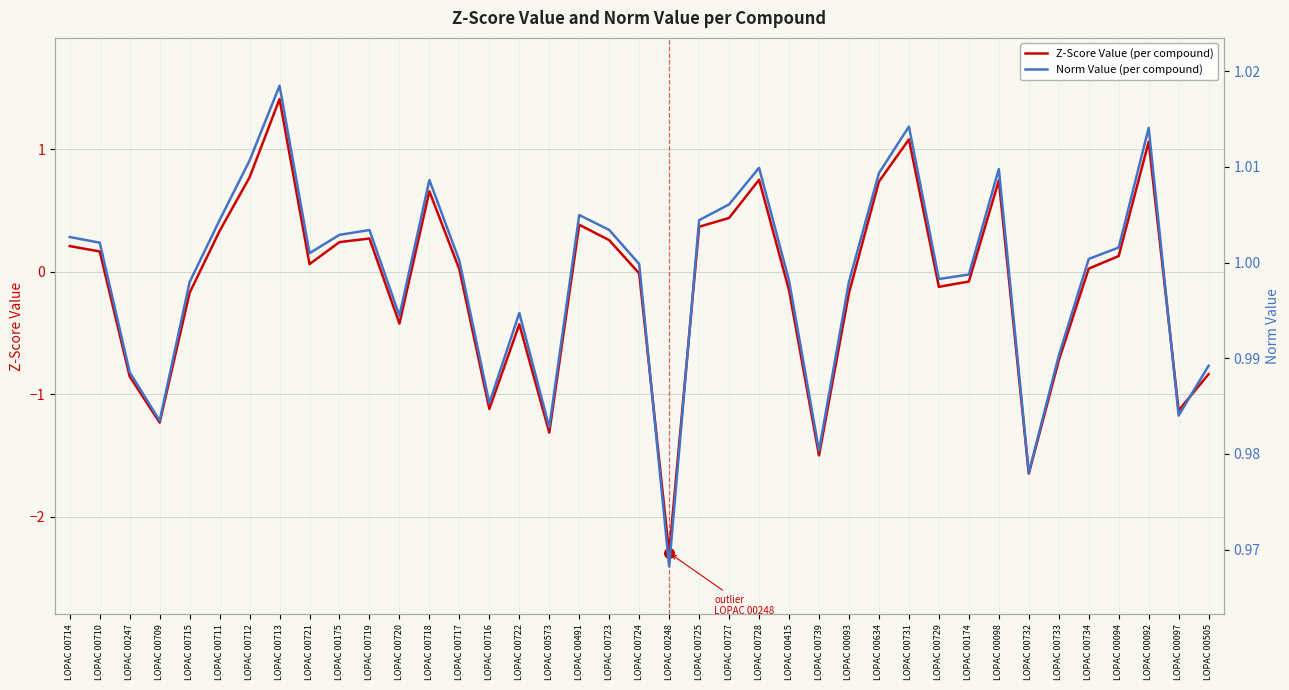

After their last crossing, which series has the higher values: Norm Value (per compound) or Z-Score Value (per compound)?

Norm Value (per compound)